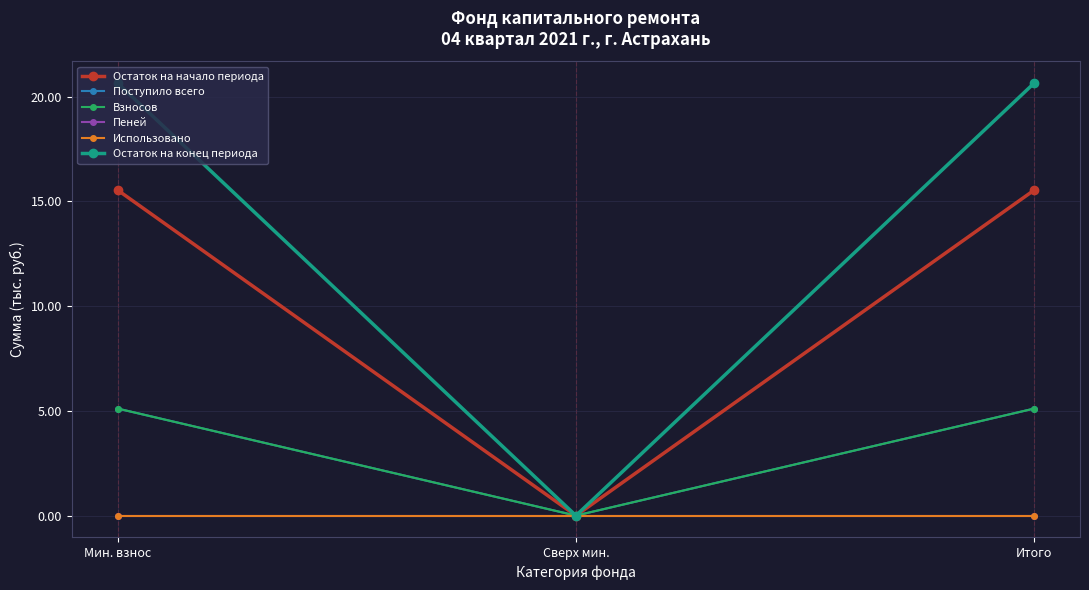

What is the label of the 2nd point from the right?

Сверх мин.